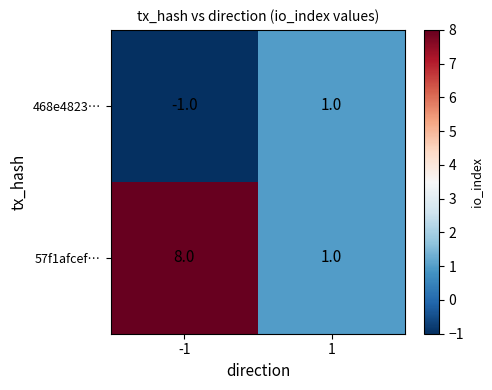

Reading left to right, what are all the values shown in this chart?

468e4823…: -1=-1	1=1
57f1afcef…: -1=8	1=1